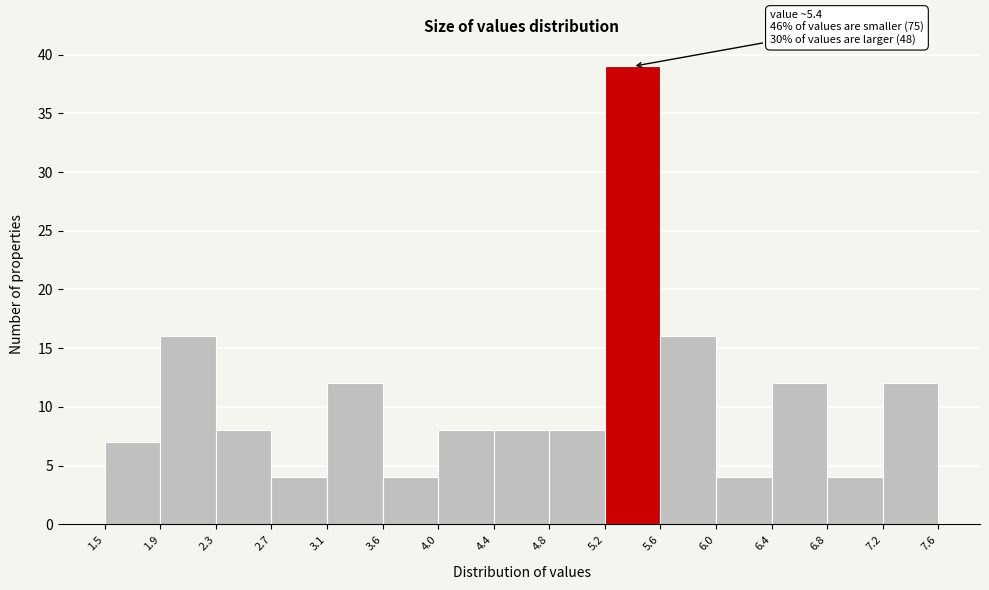

Which range on the x-axis has the tallest bar?

5.2 to 5.6